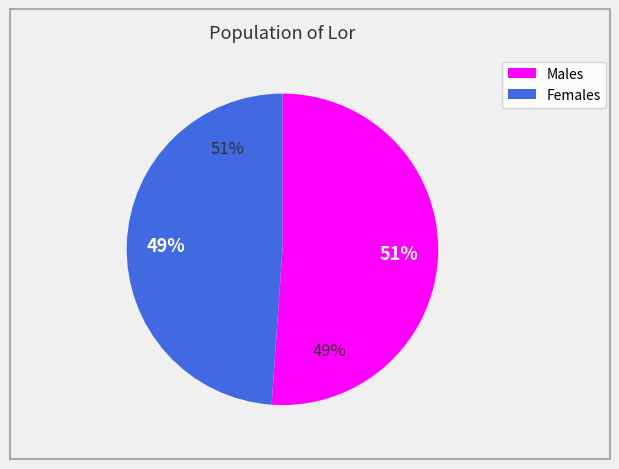

True or false: 3 accounts for 1% of the total.

False